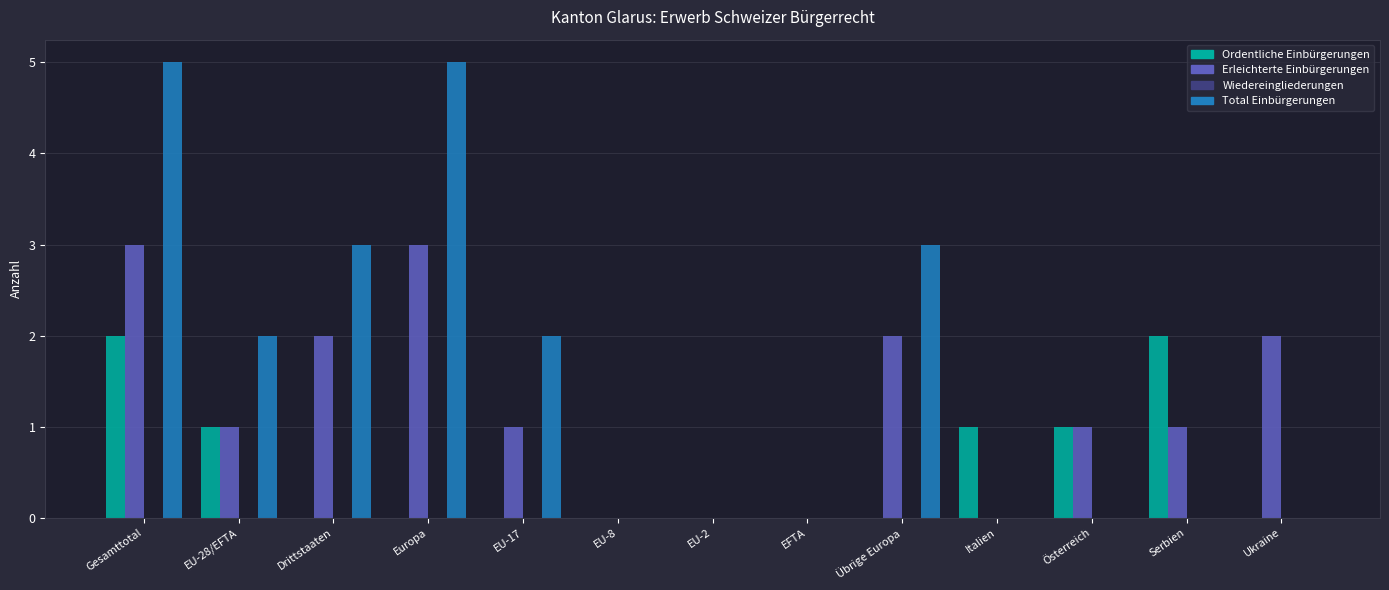

How many series are shown in this chart?

3